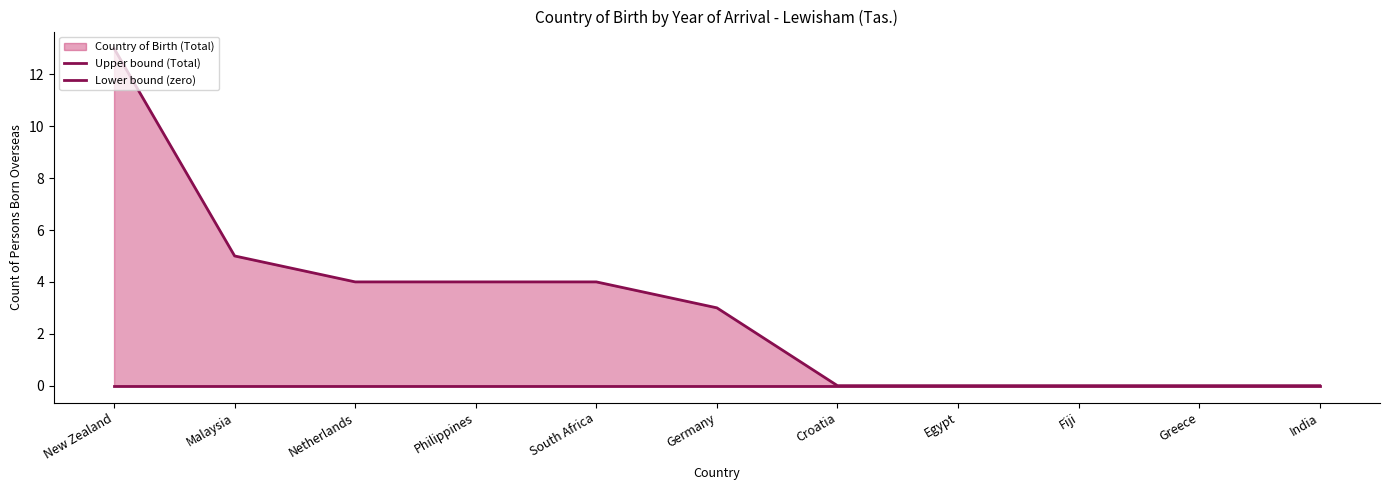

How many lines are shown in the chart?

2